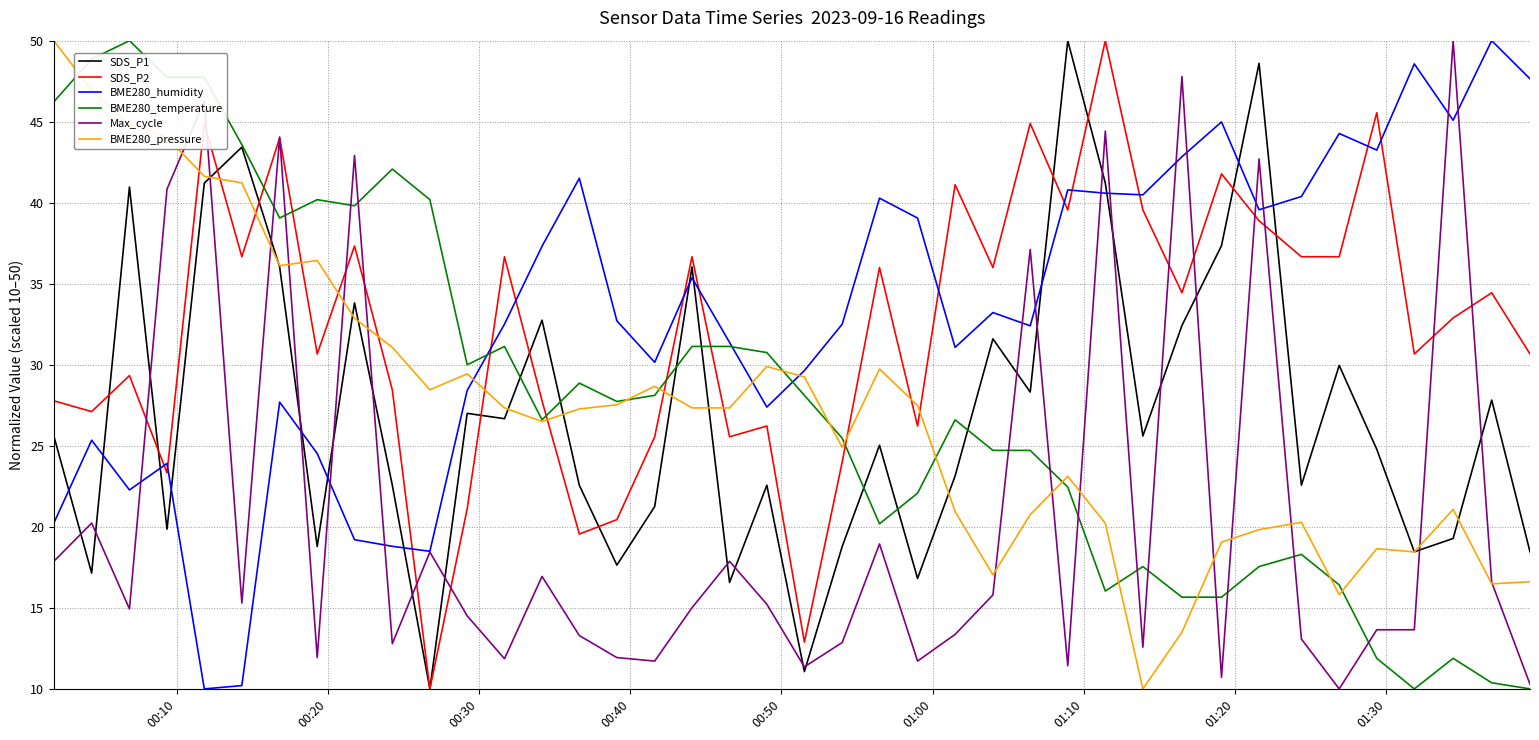

What is the maximum value shown in the chart?

50.0